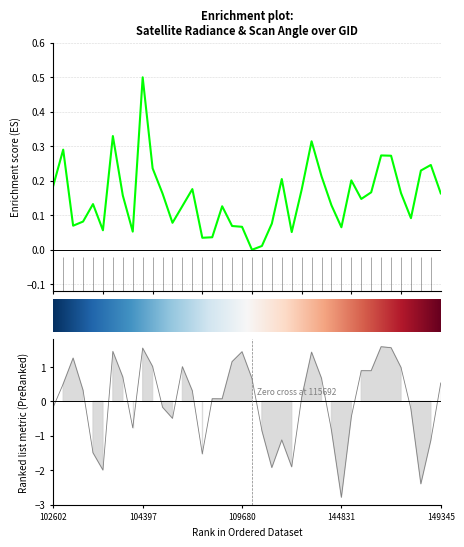

At which category does the chart reach its minimum across all series?

29